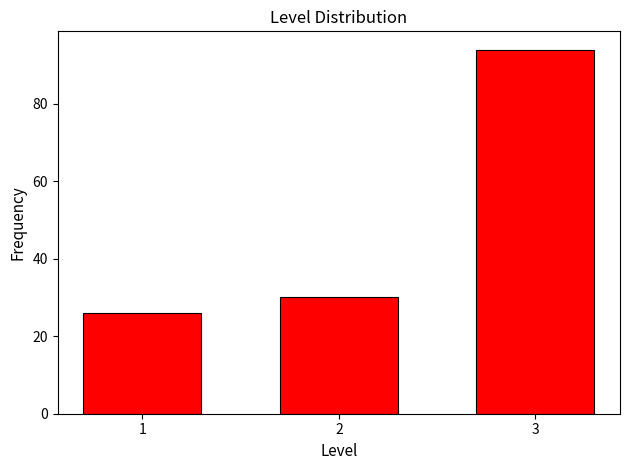

Reading right to left, list all the values displayed in this chart.

94	30	26